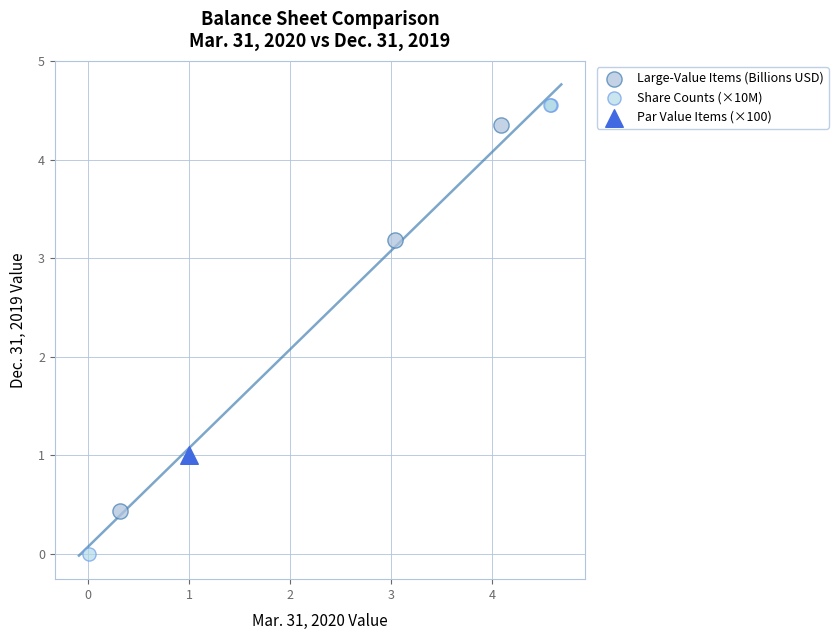

What are all the series names shown in the legend?

Large-Value Items (Billions USD), Share Counts (×10M), Par Value Items (×100)